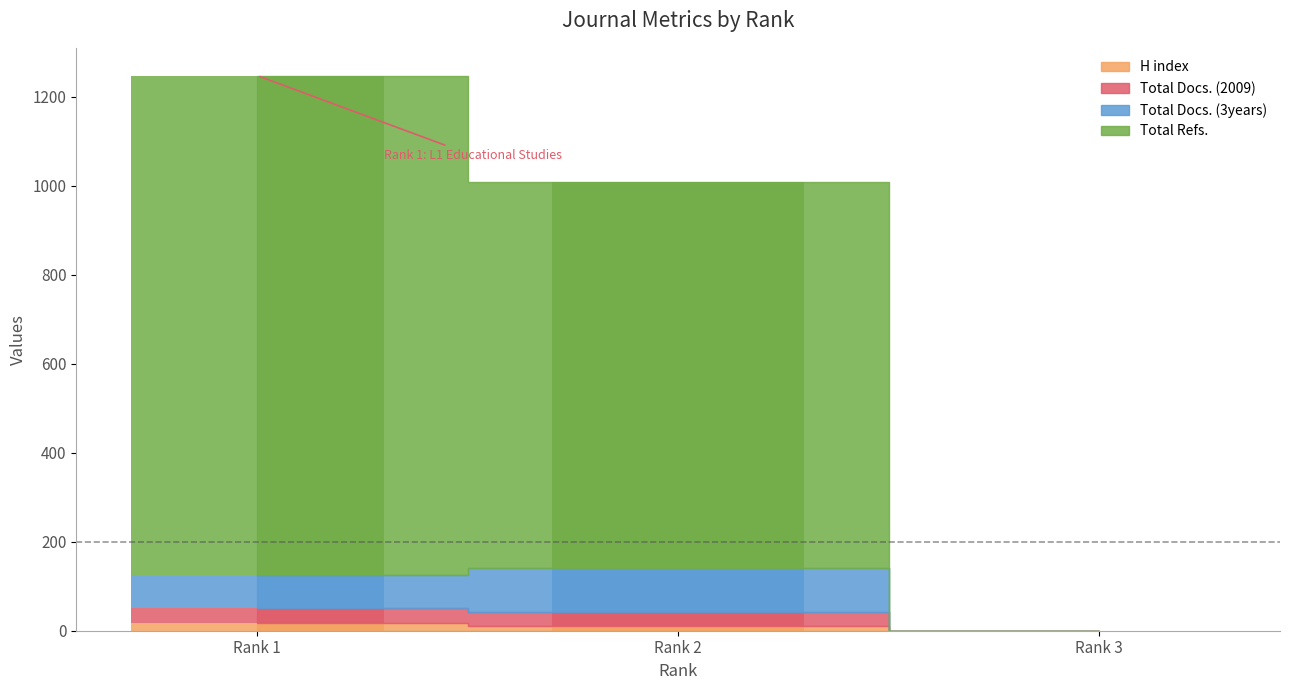

What are all the series names shown in the legend?

H index, Total Docs. (2009), Total Docs. (3years), Total Refs.